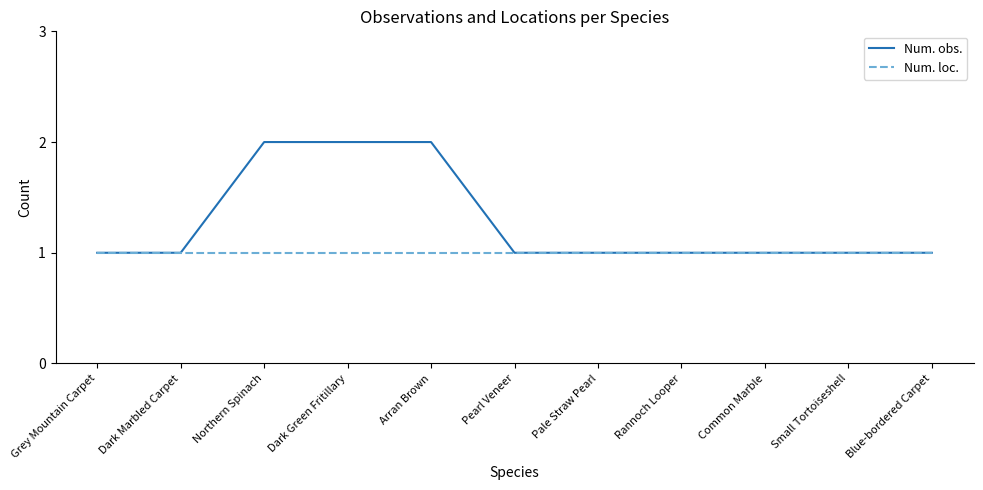

Rank the series by their average value, from highest to lowest.

Num. obs., Num. loc.